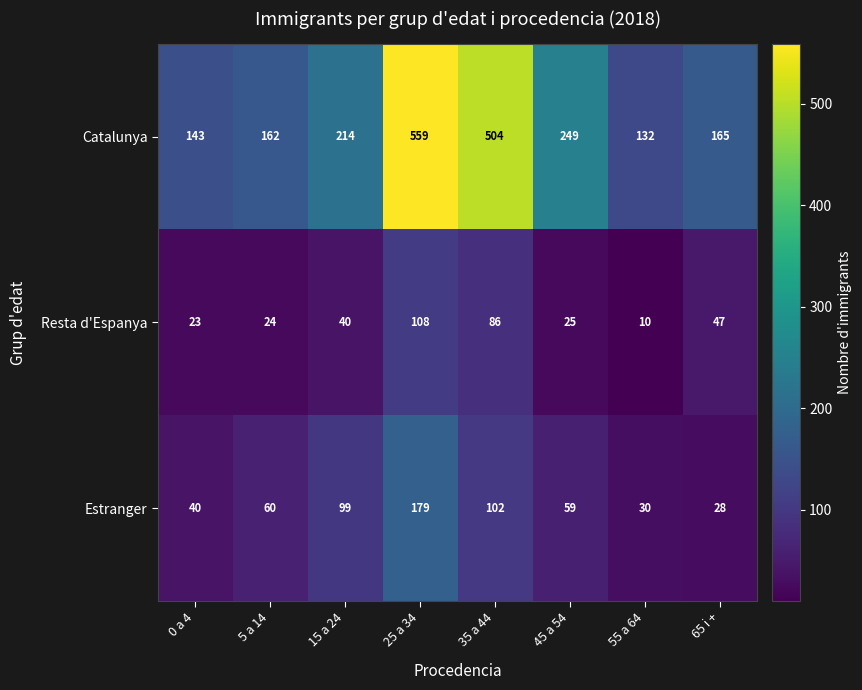

Rank the series at 0 a 4 from highest to lowest value.

Catalunya, Estranger, Resta d'Espanya